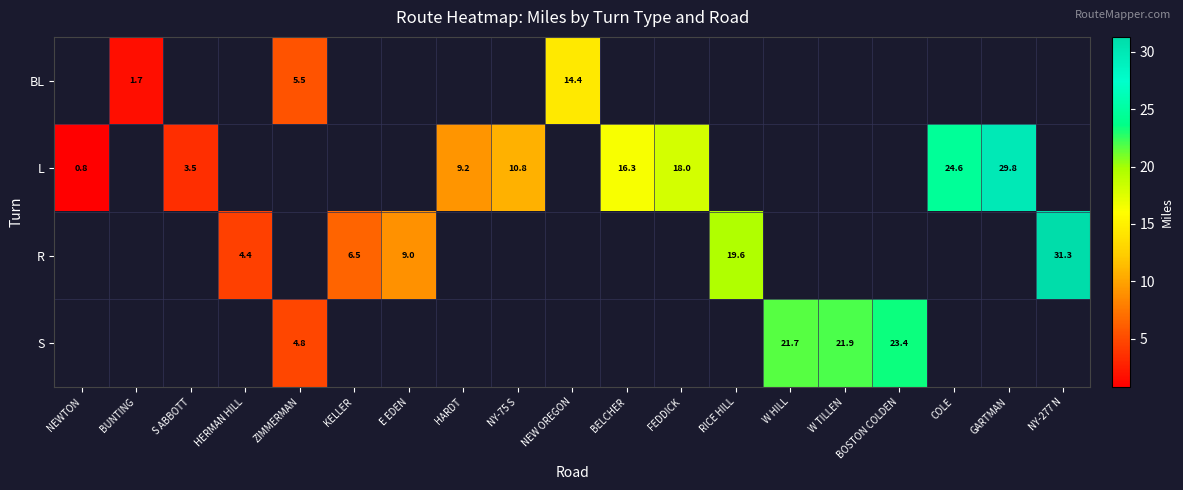

Is it true that R equals 6.5 at KELLER?

True